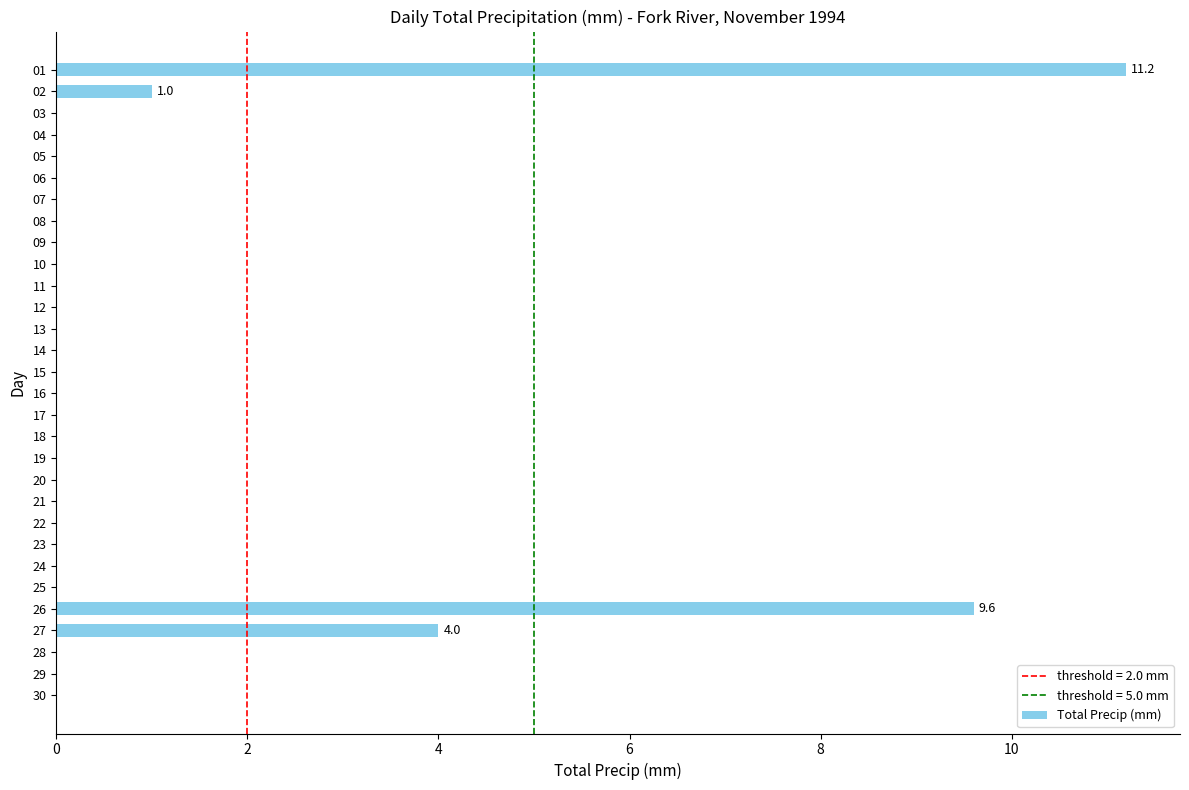

True or false: the data shows -4.2 at 28.

False